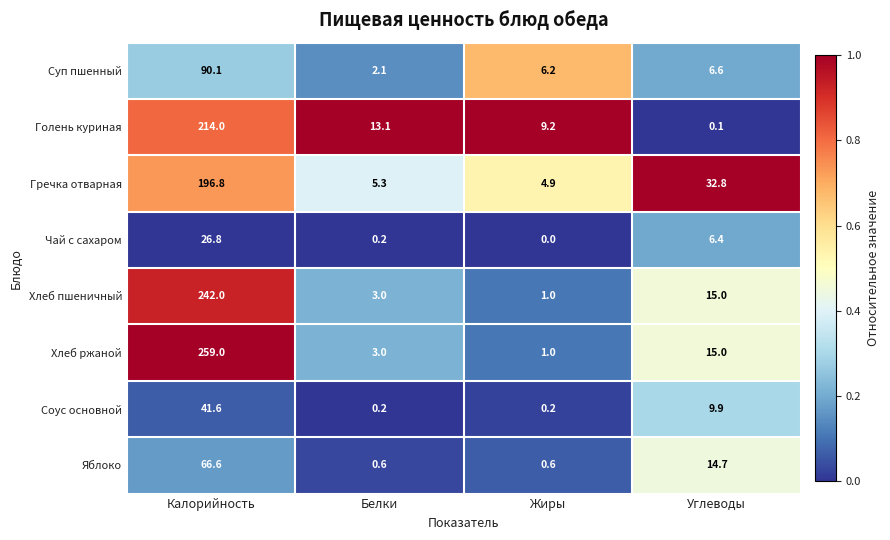

What is the total value across all series at Белки?

27.5